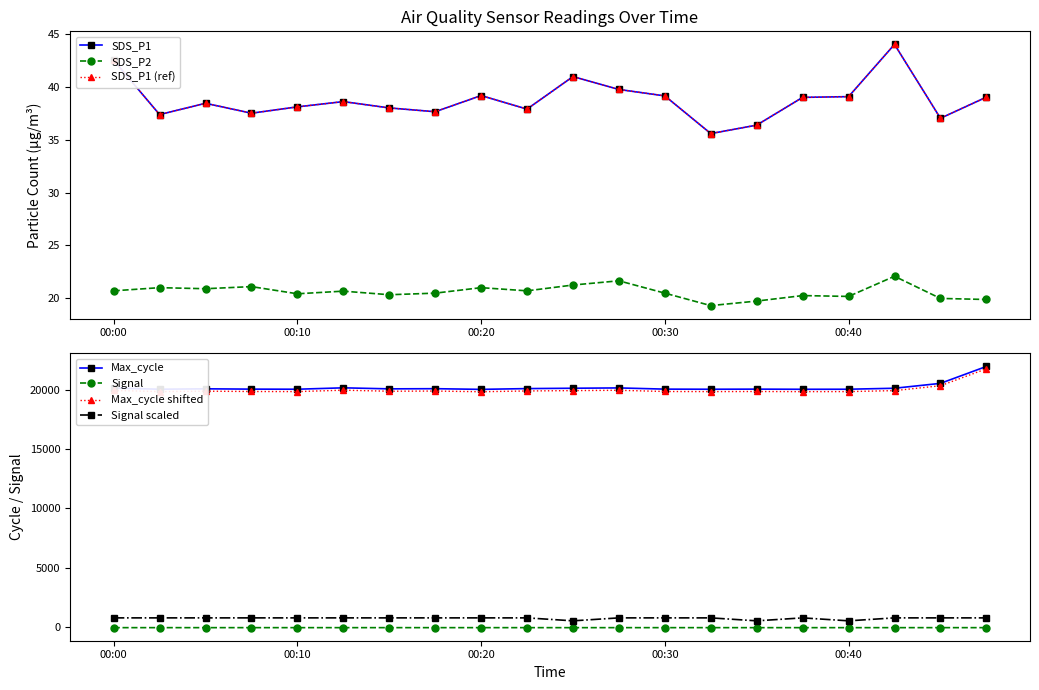

What is the difference between the Max_cycle values at 00:13 and 00:10?

118.0